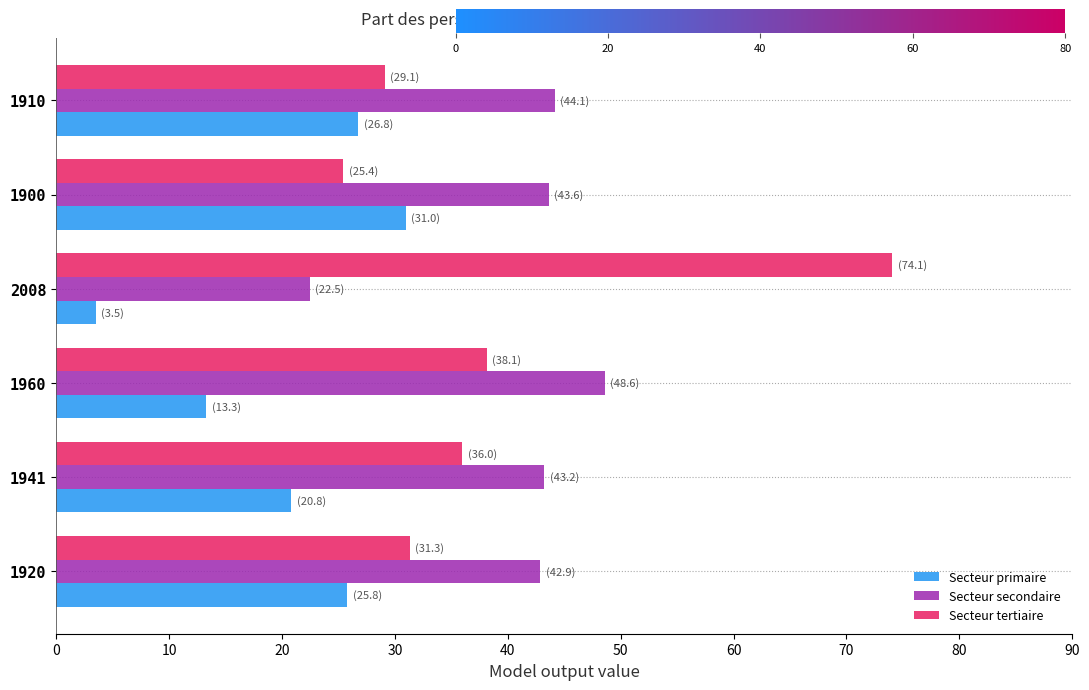

Which category has the highest value in the Secteur tertiaire series?

2008